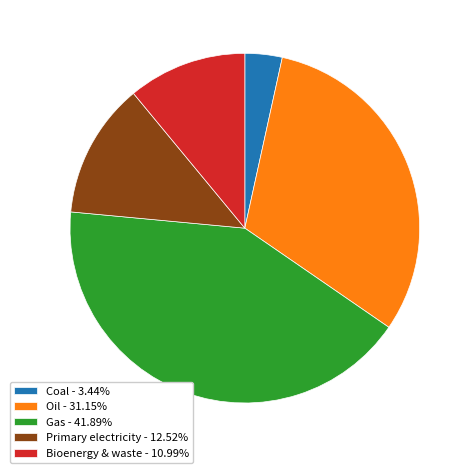

Approximately how many times larger is the value at Bioenergy & waste - 10.99% compared to Coal - 3.44%?

3.2